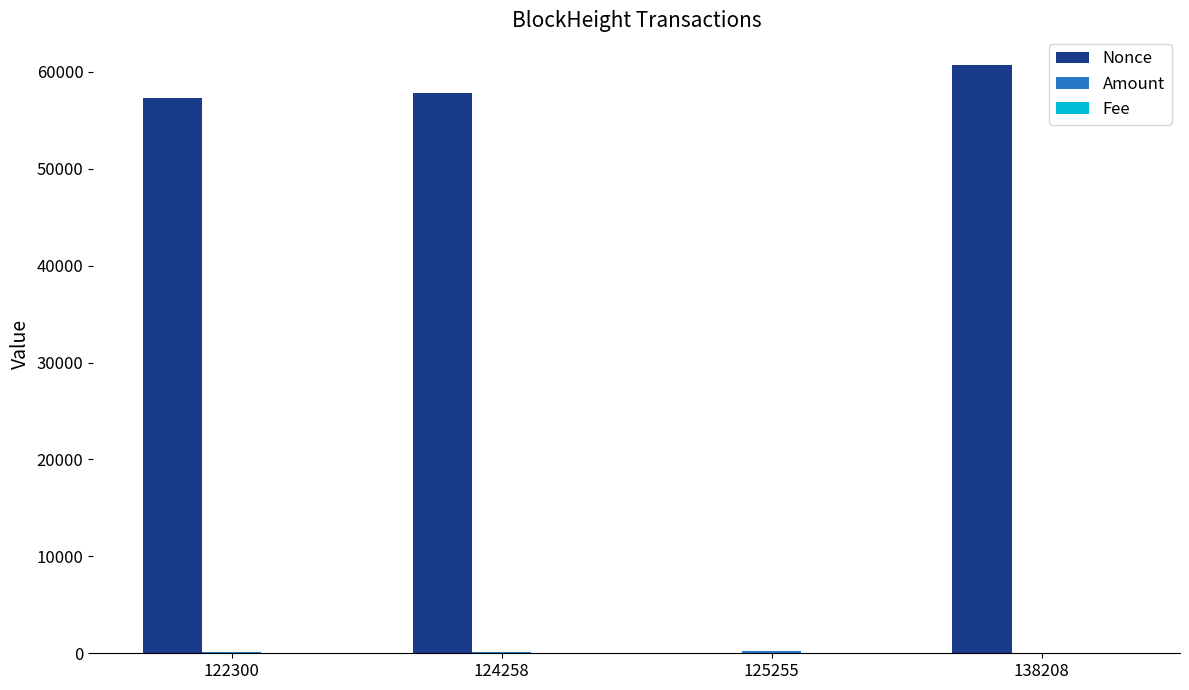

Between 124258 and 125255, which series saw the biggest shift?

Nonce